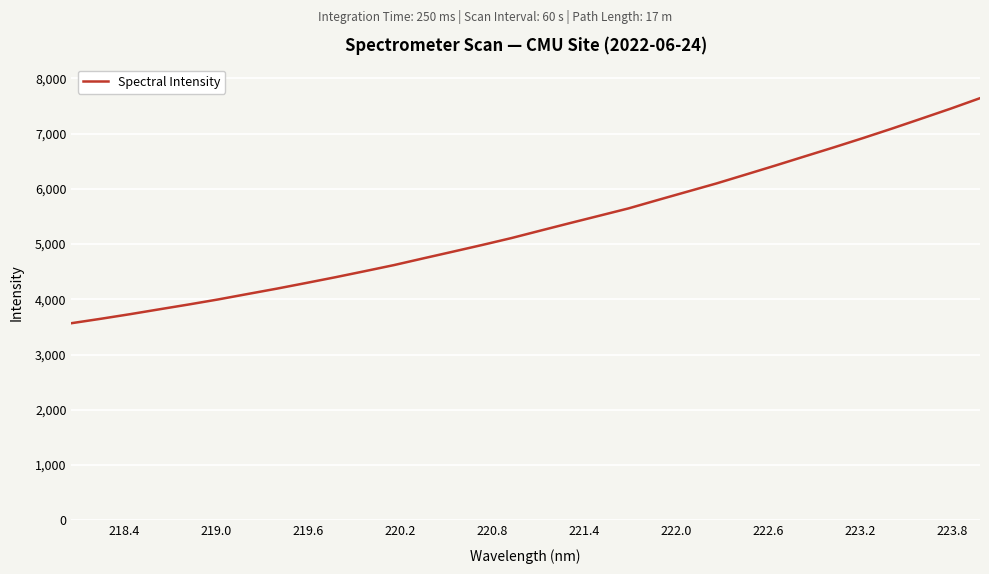

What is the difference between the maximum and minimum values?

4073.1